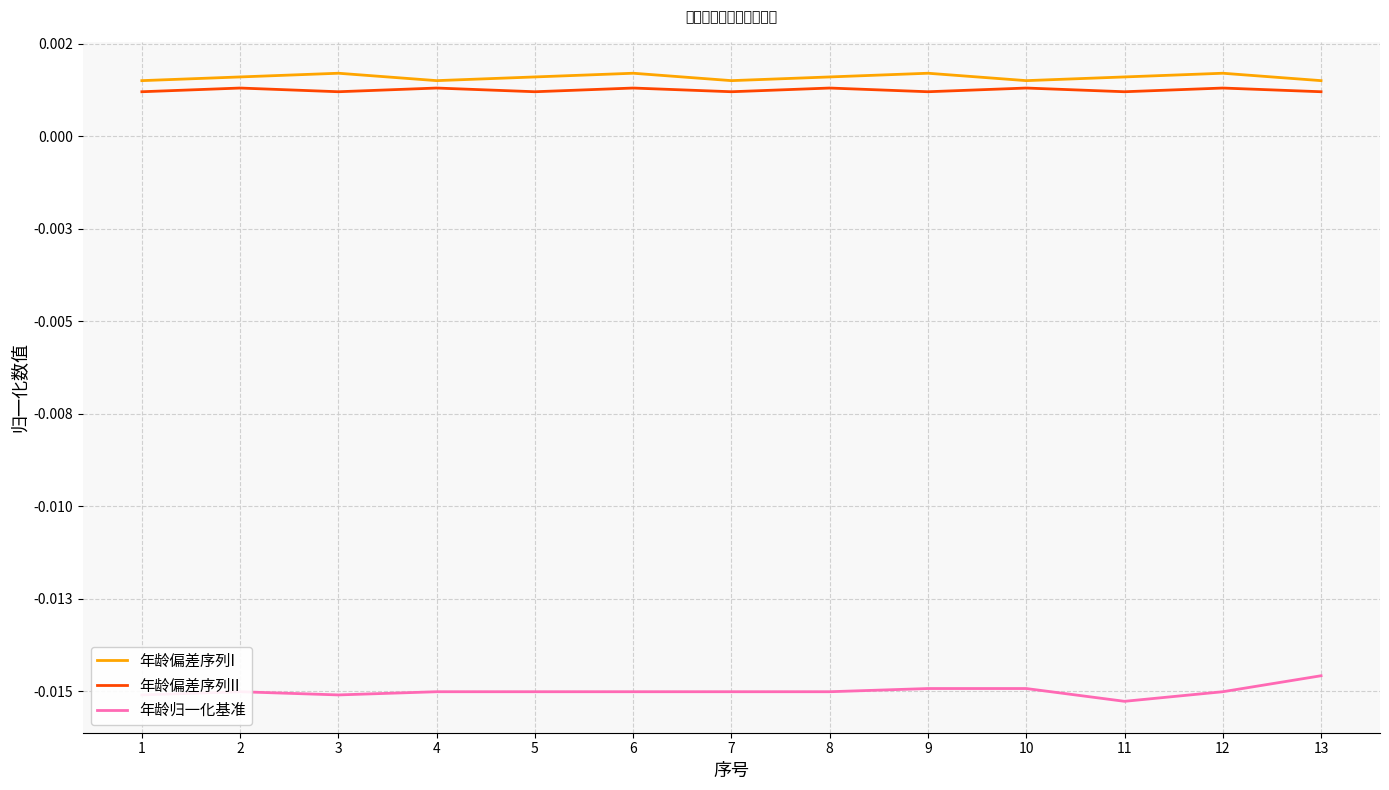

Rank the series by their maximum value, from lowest to highest.

年龄归一化基准, 年龄偏差序列II, 年龄偏差序列I